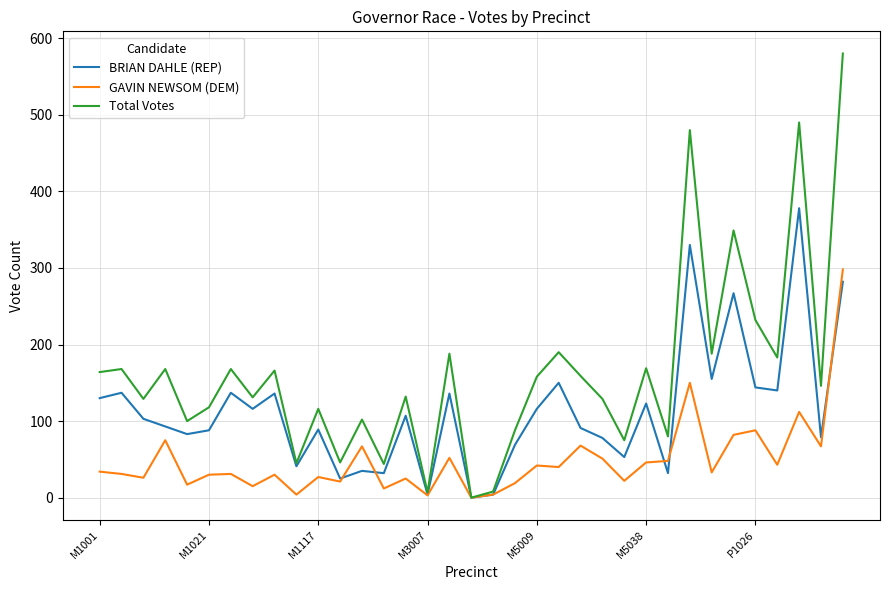

Which series has the largest range (max minus min)?

Total Votes